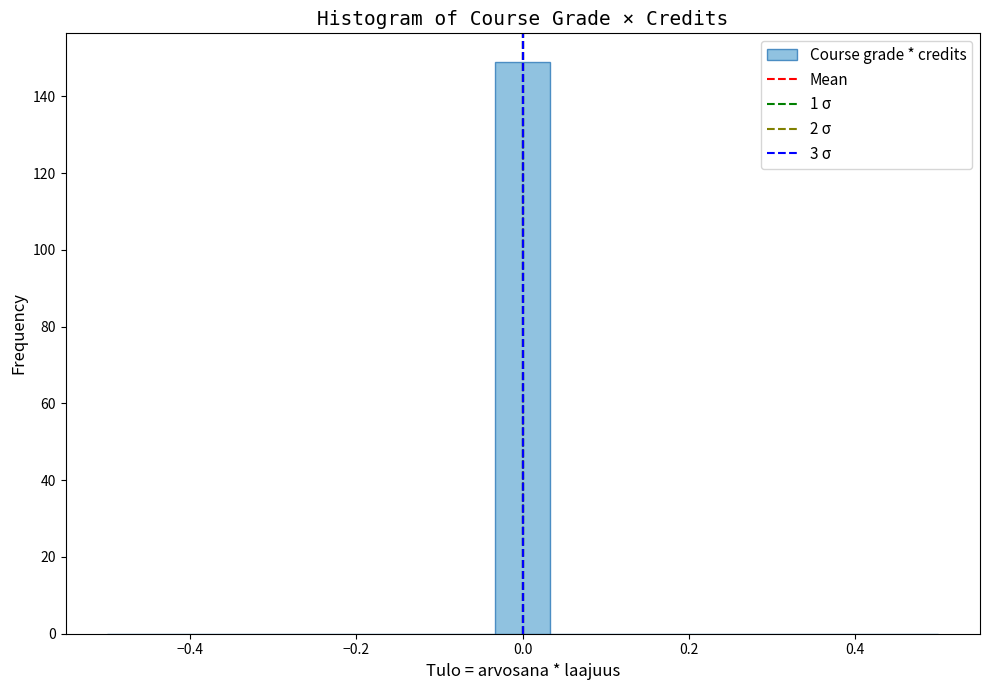

Around what value on the x-axis is the tallest bar? Give the approximate position of its centre, as read against the axis.

0.00